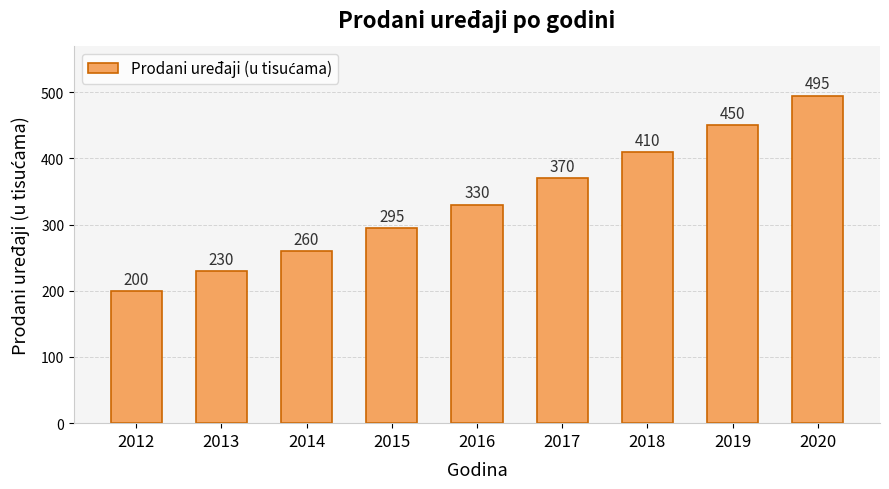

Reading left to right, transcribe all the data shown in this chart.

200	230	260	295	330	370	410	450	495